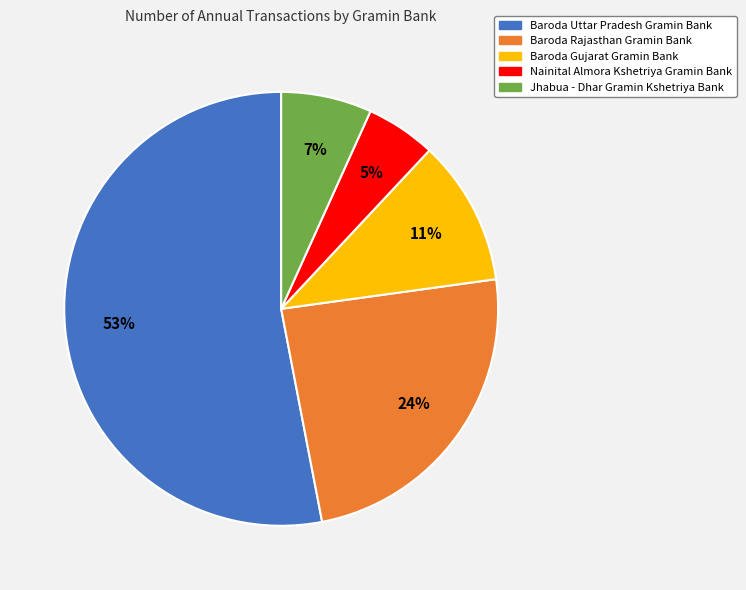

Rank the categories by value from highest to lowest.

Baroda Uttar Pradesh Gramin Bank, Baroda Rajasthan Gramin Bank, Baroda Gujarat Gramin Bank, Jhabua - Dhar Gramin Kshetriya Bank, Nainital Almora Kshetriya Gramin Bank